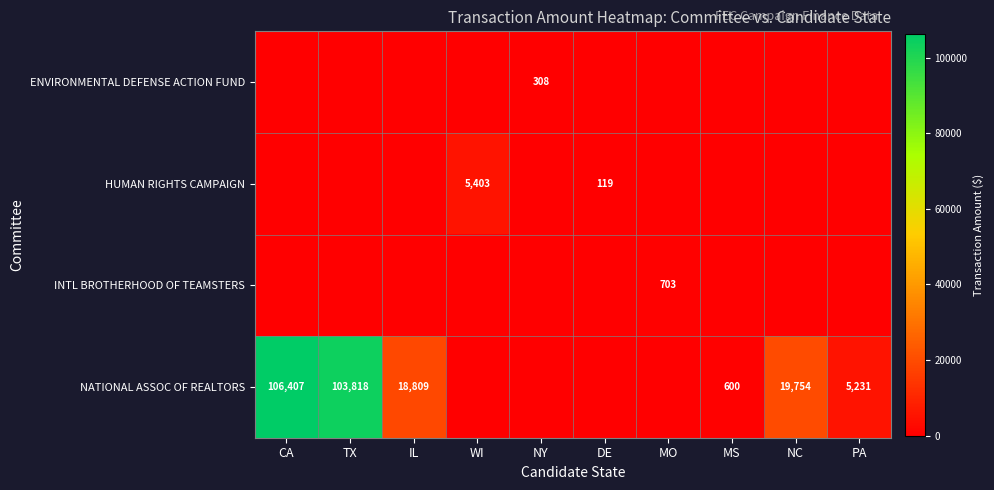

What is the total value across all series at CA?

106407.4